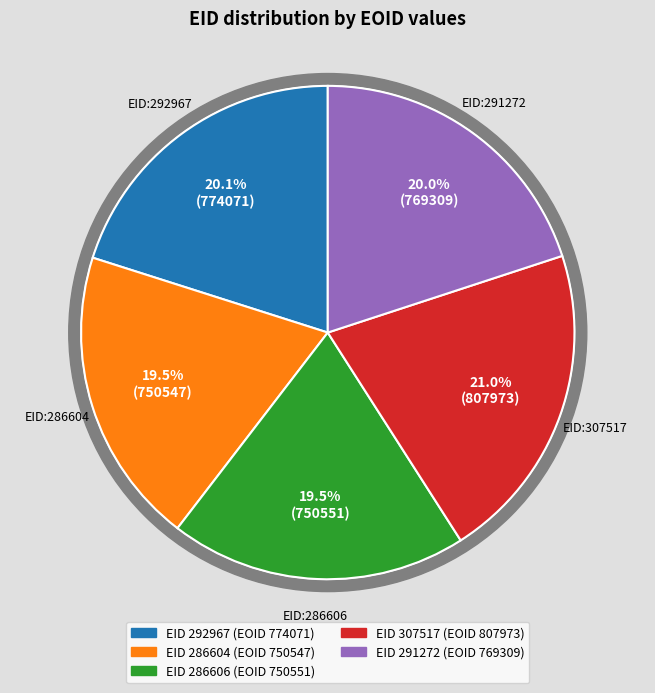

Which slice is the smallest?

286604